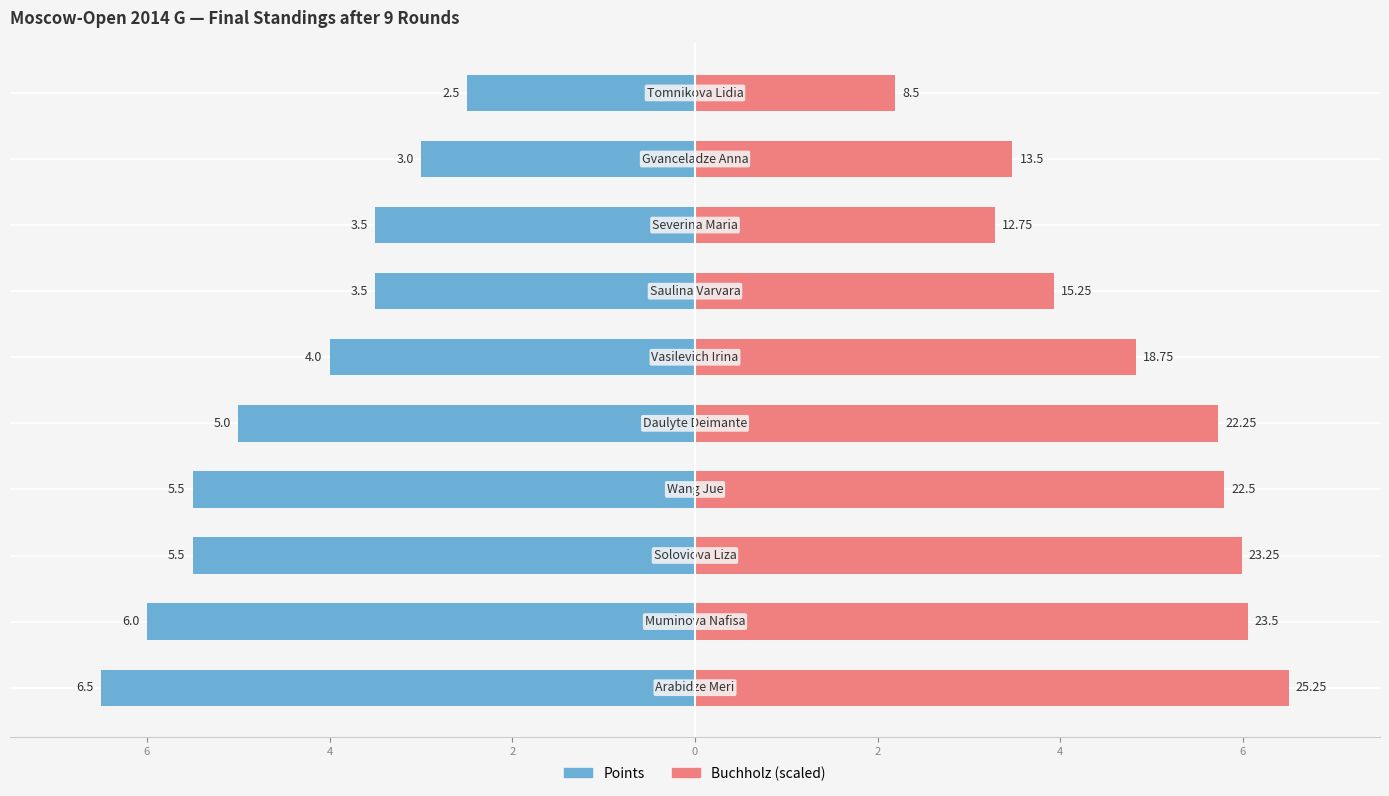

At how many categories does at least one series exceed -3?

10